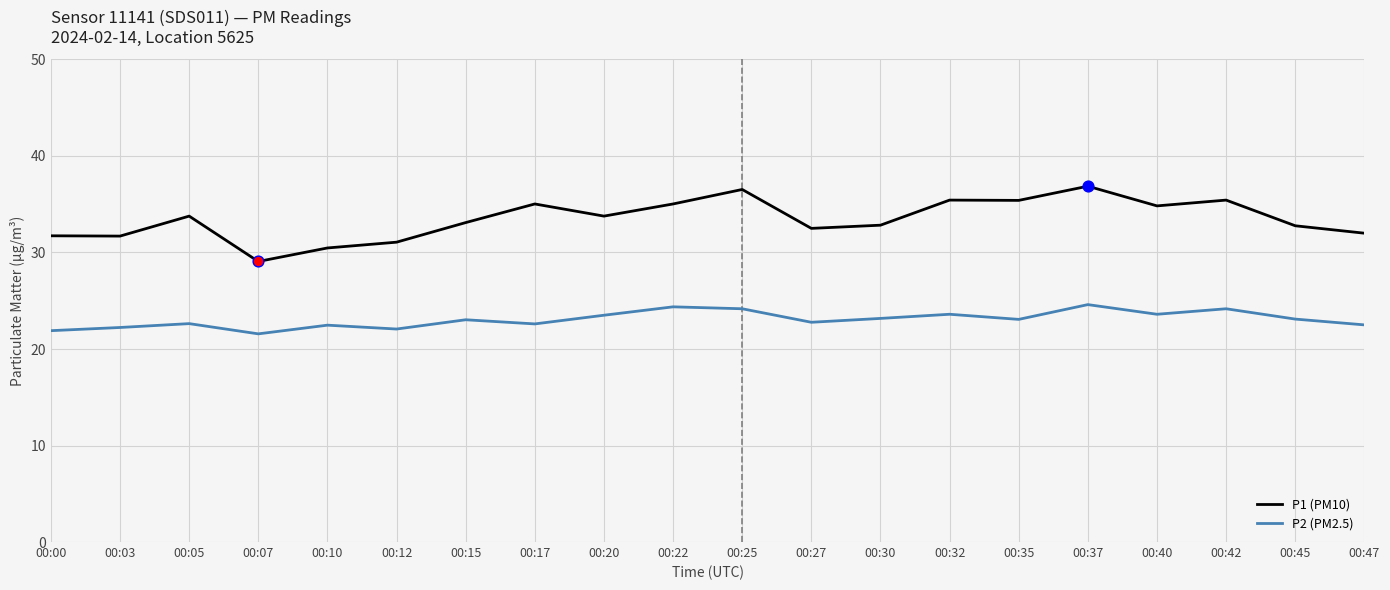

Is the value of P1 (PM10) at 00:27 greater than the value of P2 (PM2.5) at 00:10?

Yes